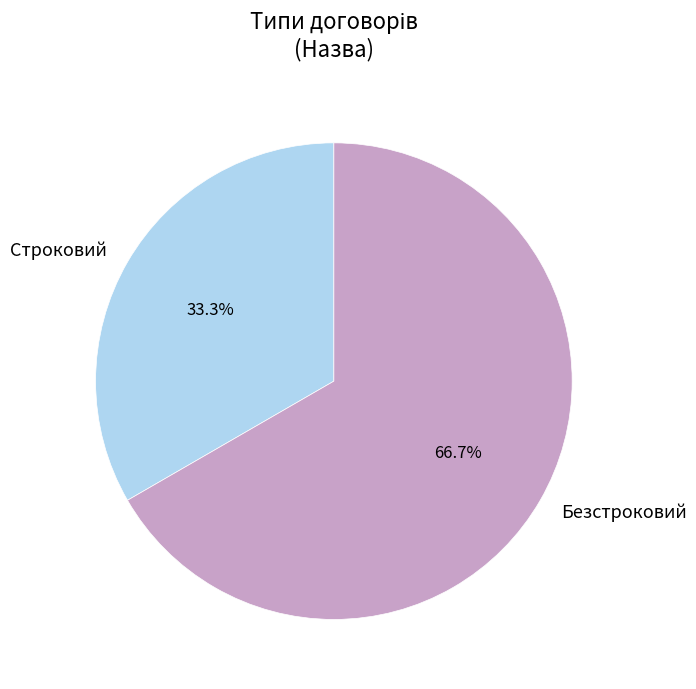

Between Строковий and Безстроковий, which is larger?

Безстроковий